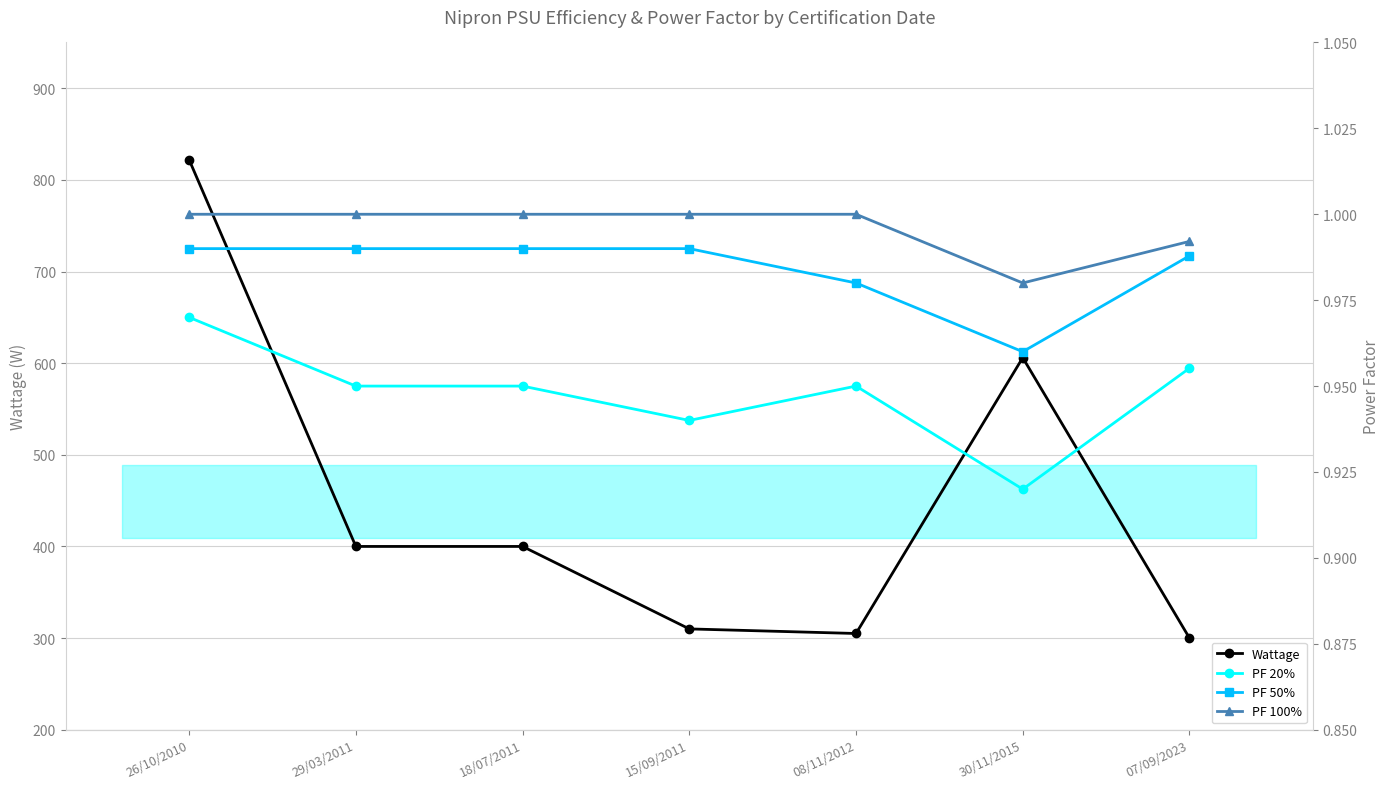

True or false: PF 50% has a value of 1.0 at 29/03/2011.

True